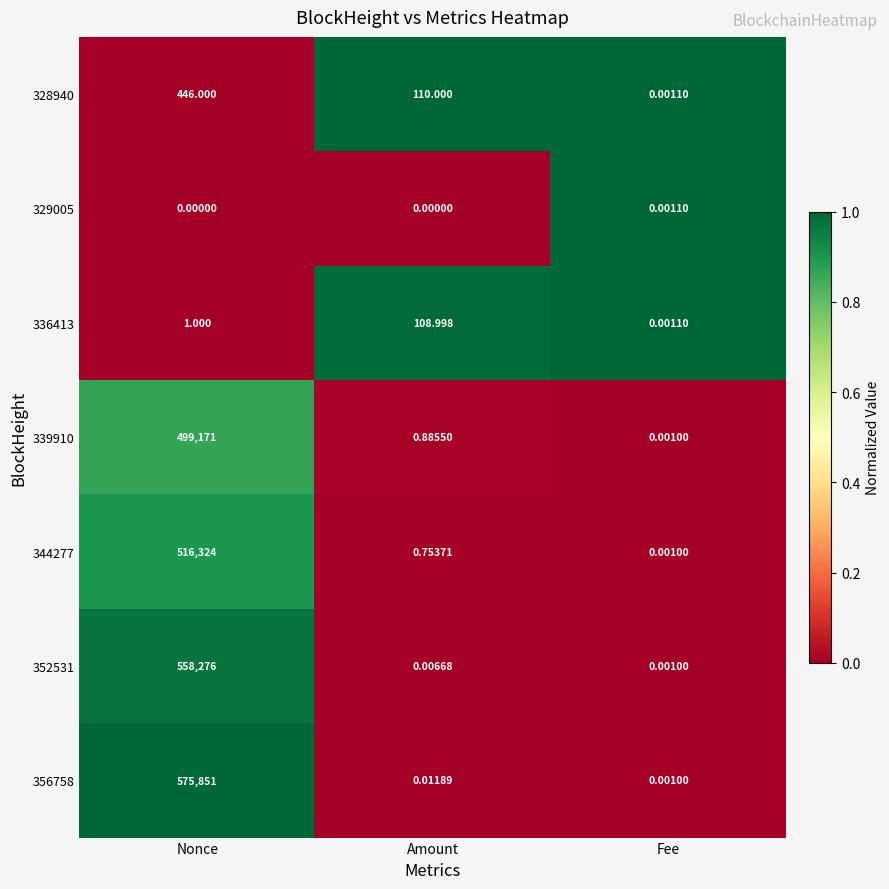

Which series has the widest spread of values?

356758